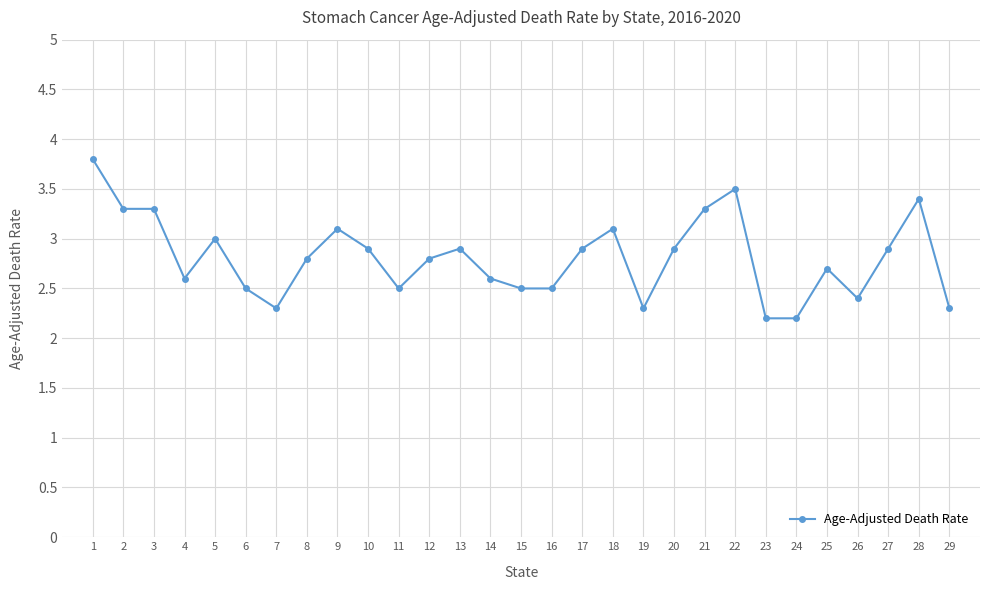

What is the sum of all values?

81.5